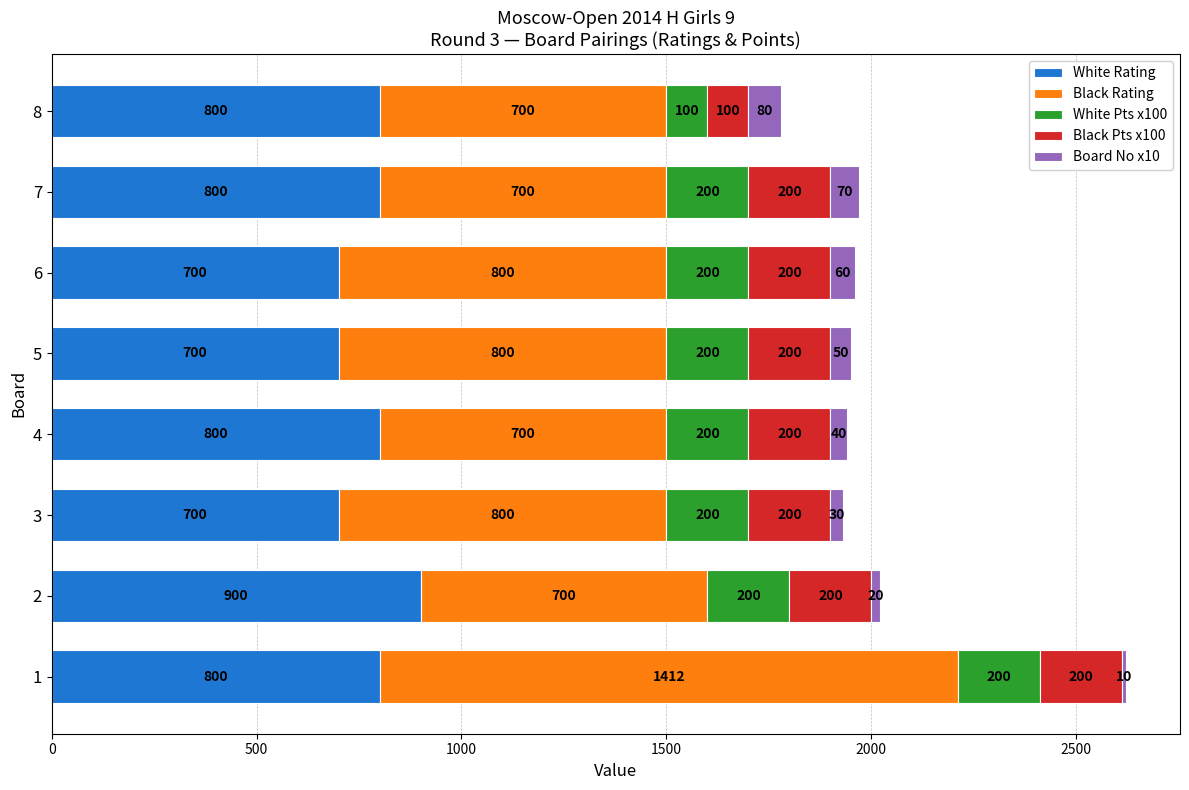

How many distinct data groups are displayed?

5